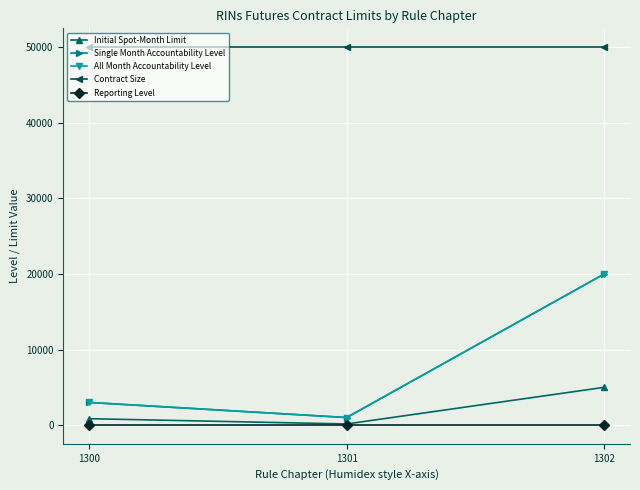

What is the spread (max minus min) of values at 1301?

49975